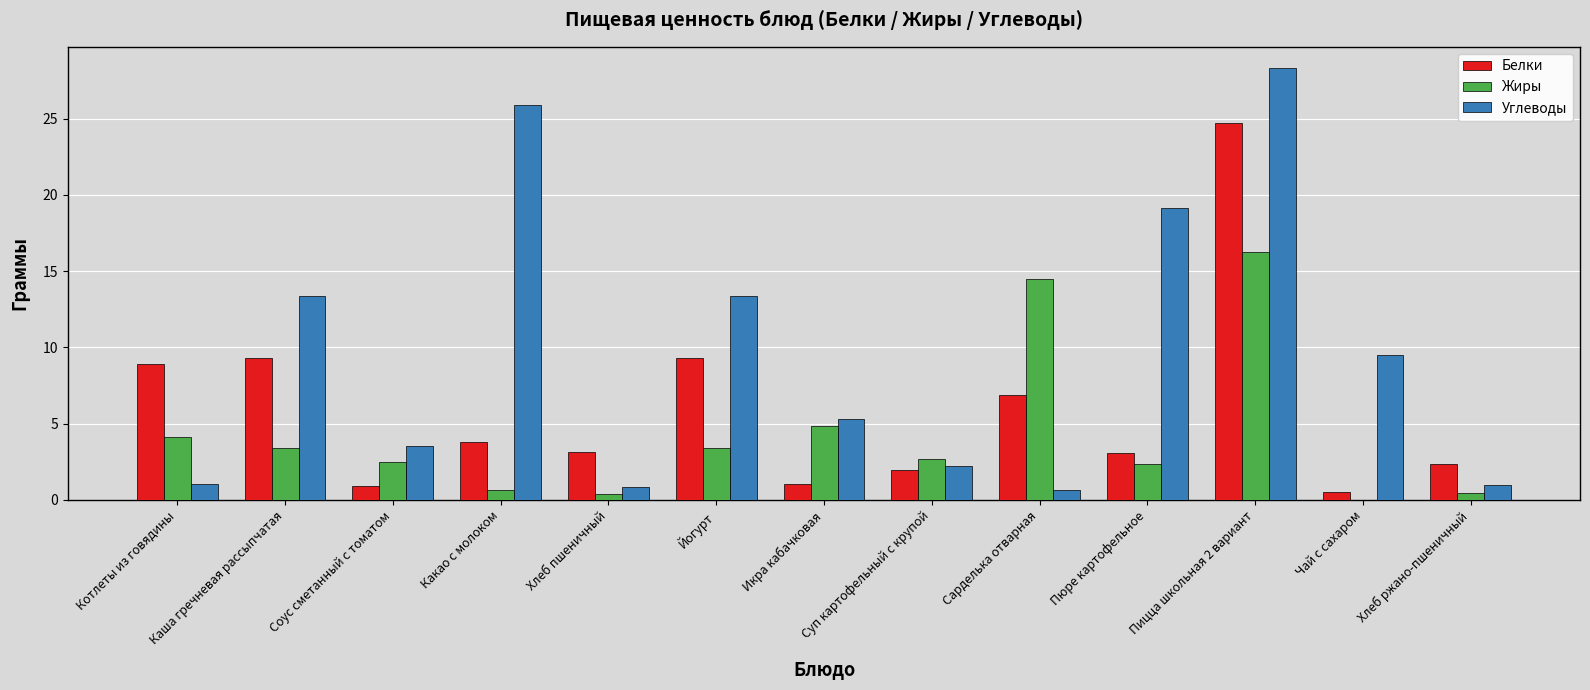

How many categories are shown in the chart?

13